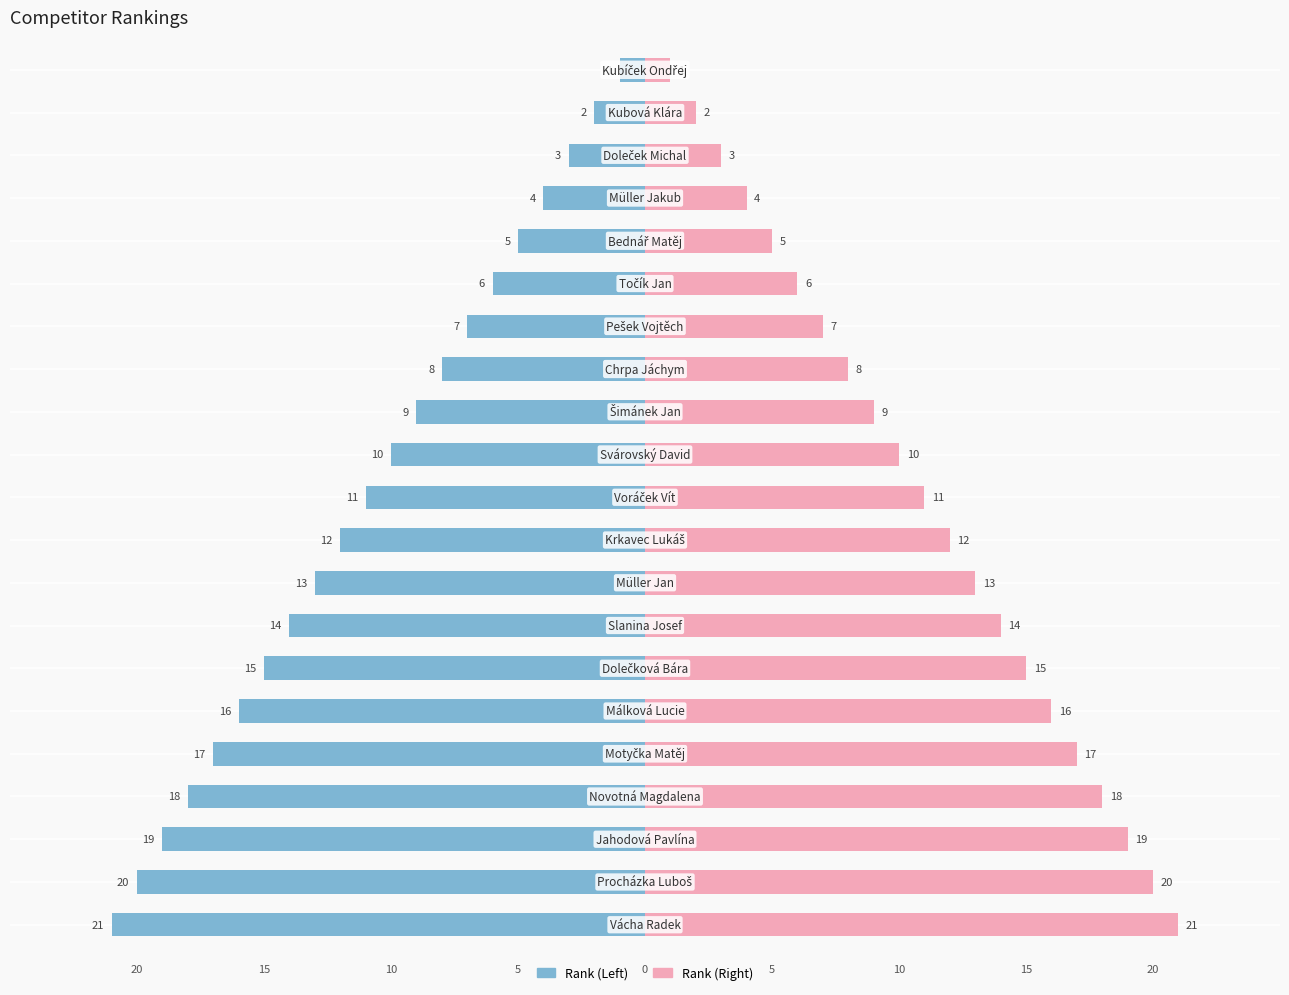

What is the difference between the values at Procházka Luboš and Slanina Josef?

6